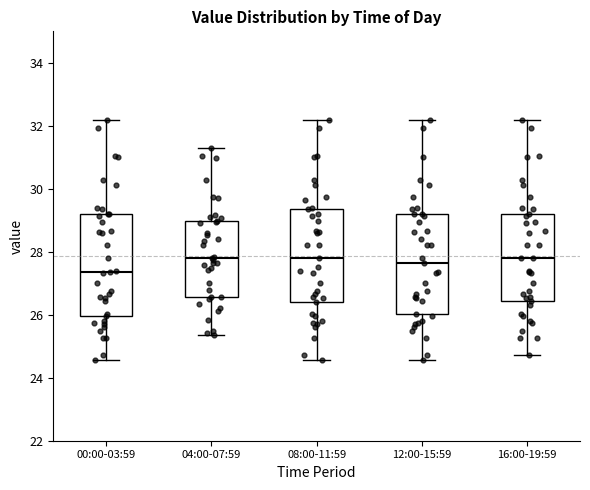

Reading left to right, read every box against the y-axis: the position of its median line, the range the box covers, and the ends of its whiskers. The values are not printed on the chart, so give them approximately, as read against the axis.

00:00-03:59: median 27.4, box 26.0 to 29.2, whiskers 24.6 to 32.2
04:00-07:59: median 27.8, box 26.6 to 29.0, whiskers 25.4 to 31.4
08:00-11:59: median 27.8, box 26.4 to 29.4, whiskers 24.6 to 32.2
12:00-15:59: median 27.6, box 26.0 to 29.2, whiskers 24.6 to 32.2
16:00-19:59: median 27.8, box 26.4 to 29.2, whiskers 24.8 to 32.2